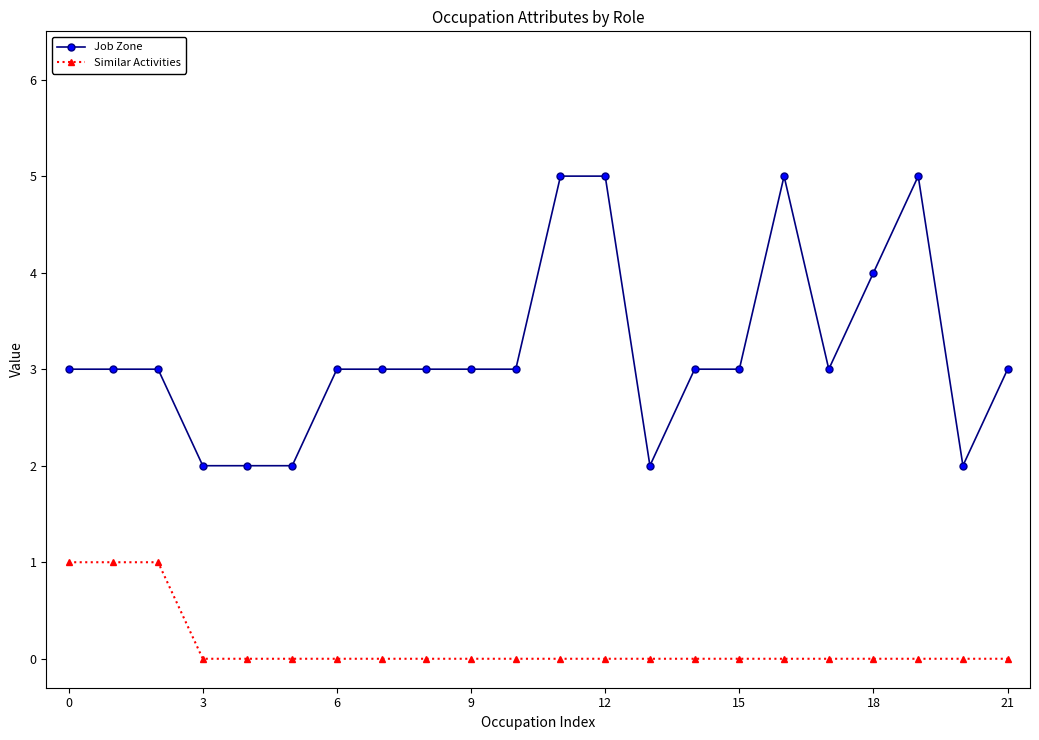

List the series in order of their overall mean, highest first.

Job Zone, Similar Activities